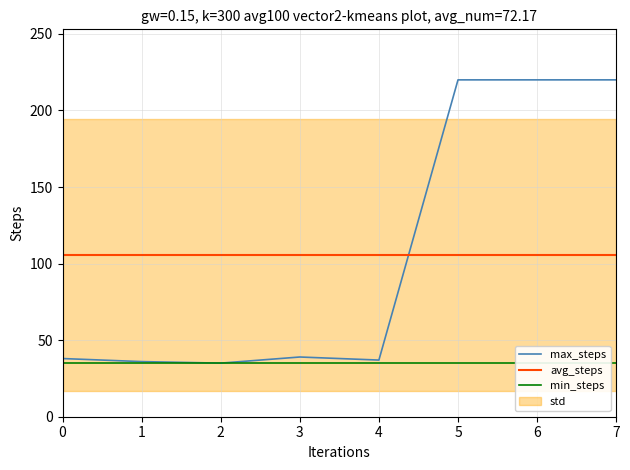

Which has a higher value, 0 or 6?

6